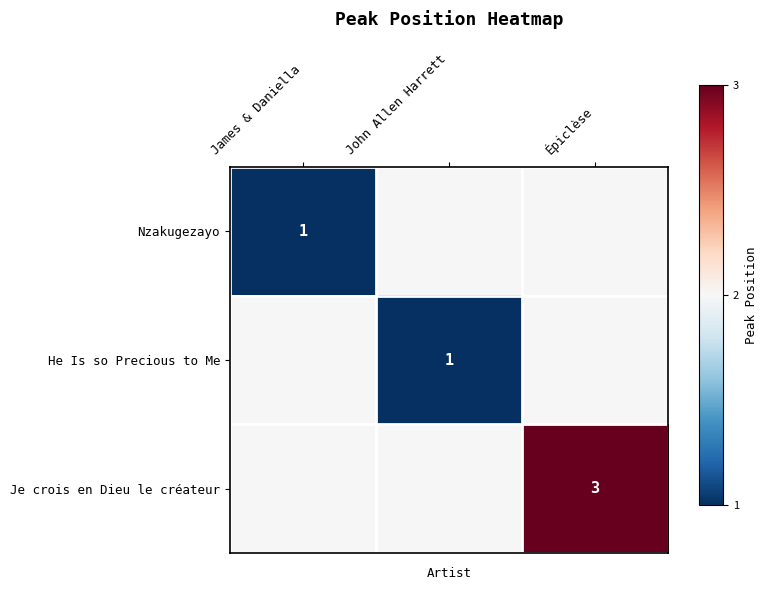

The Nzakugezayo series shows 0 at James & Daniella. True or false?

False